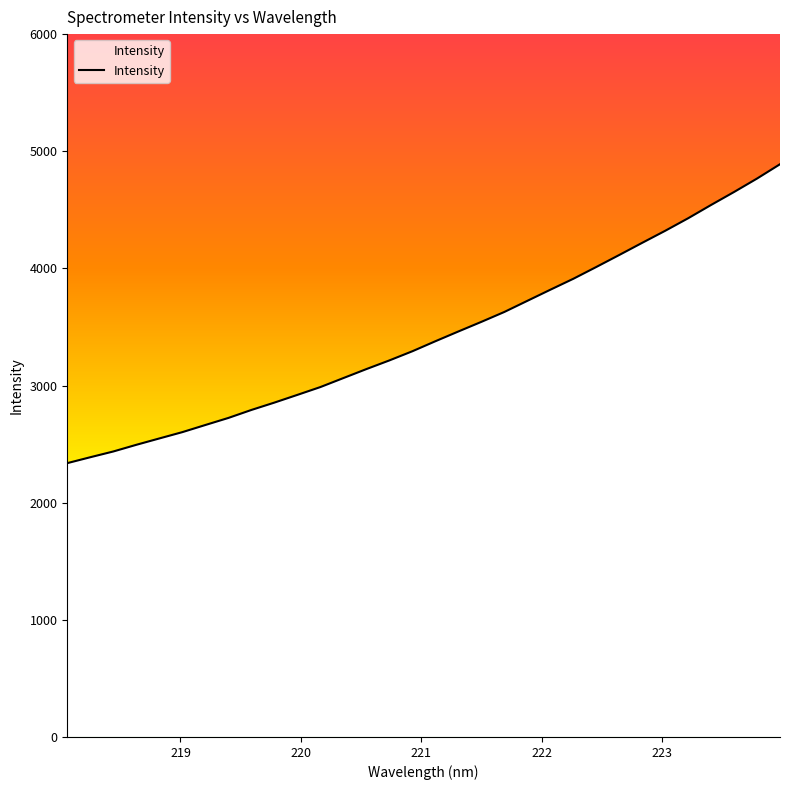

What is the difference between the maximum and minimum values?

2551.7